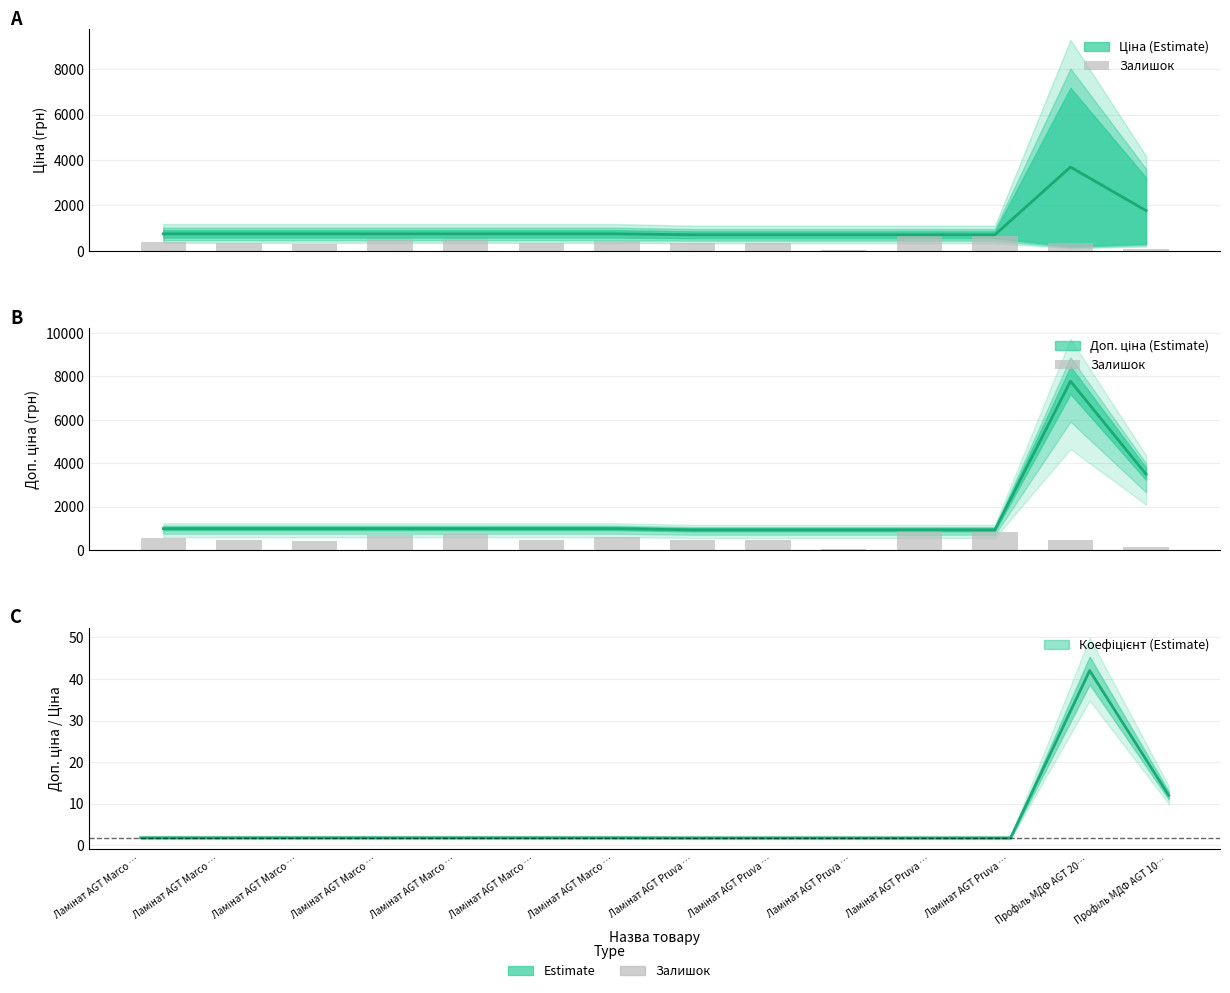

What is the difference between the values at Ламінат AGT Marco … and Ламінат AGT Marco …?

32.0